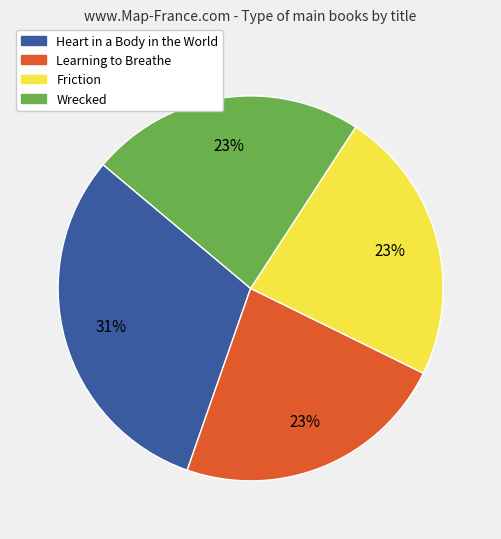

The Learning to Breathe slice represents 23% of the pie. True or false?

True